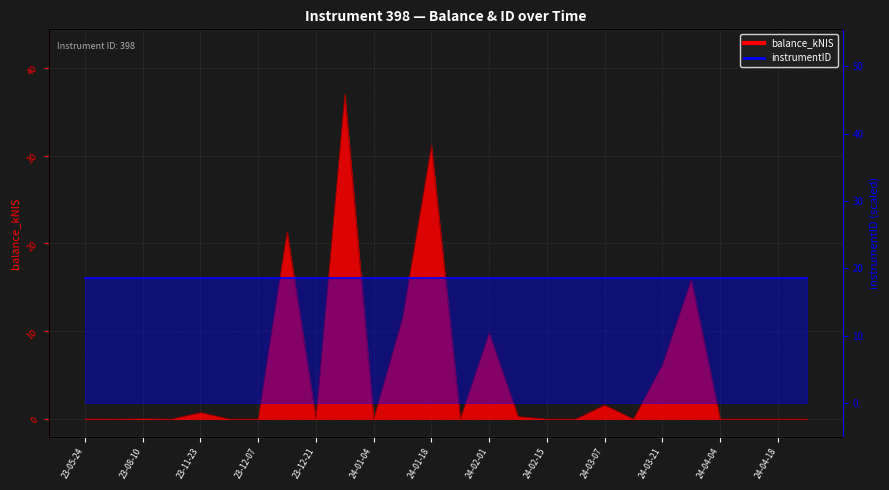

Between 2024-01-18 and 2024-01-11, which is larger?

2024-01-18